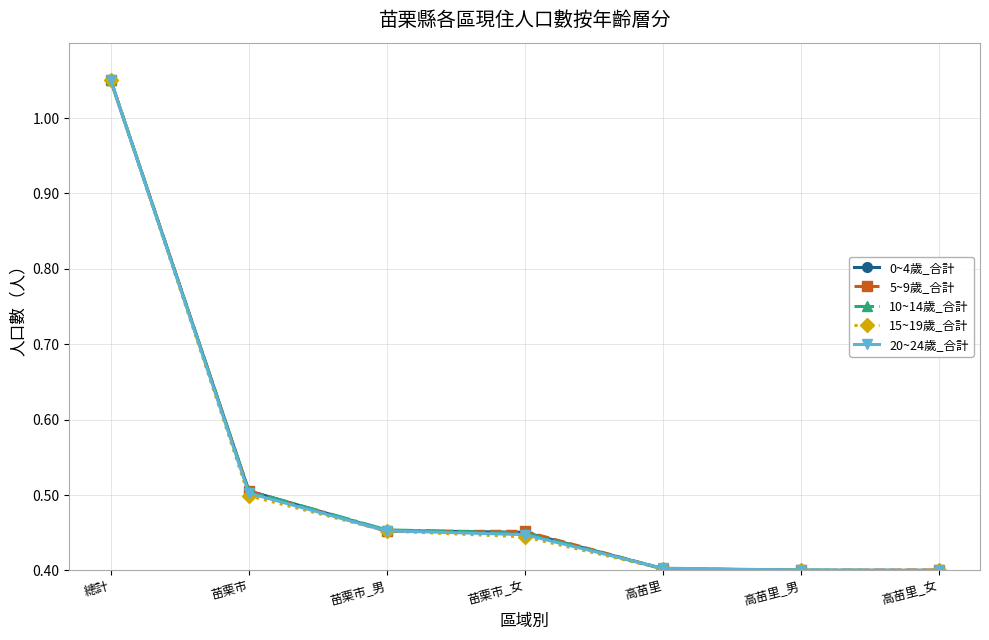

What is the total value across all series at 高苗里?

2.0